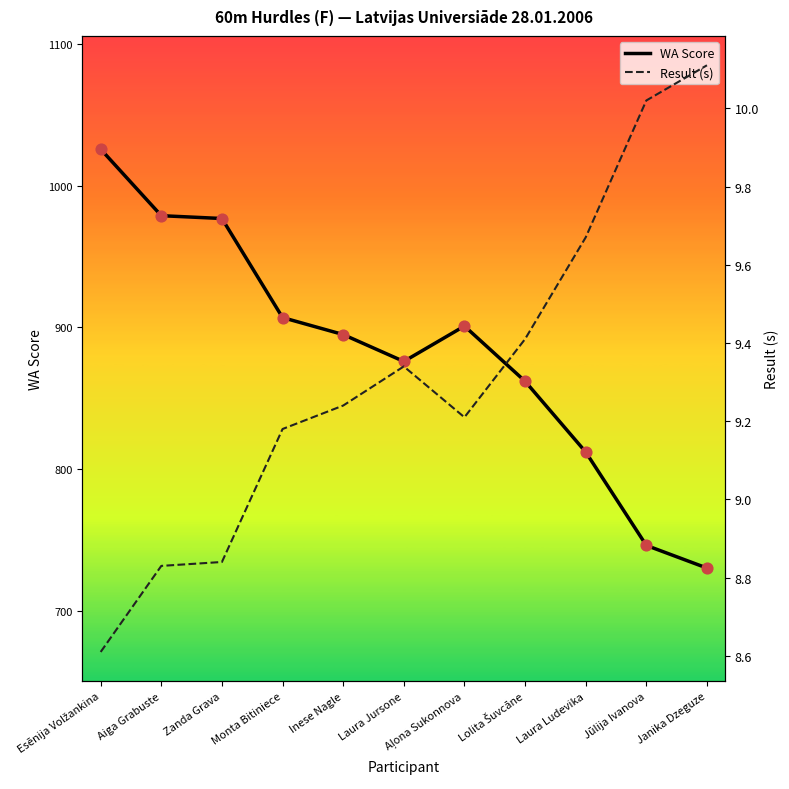

Which series contains the lowest Y value?

Result (s)